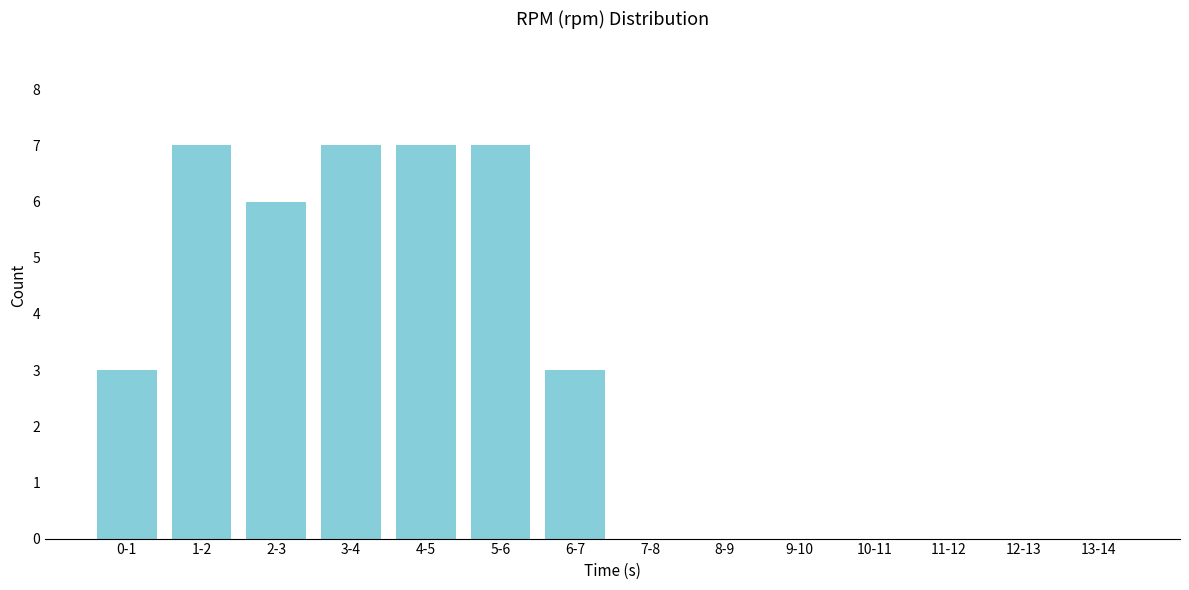

Reading left to right, extract all data points from this chart.

0-1=3	1-2=7	2-3=6	3-4=7	4-5=7	5-6=7	6-7=3	7-8=0	8-9=0	9-10=0	10-11=0	11-12=0	12-13=0	13-14=0